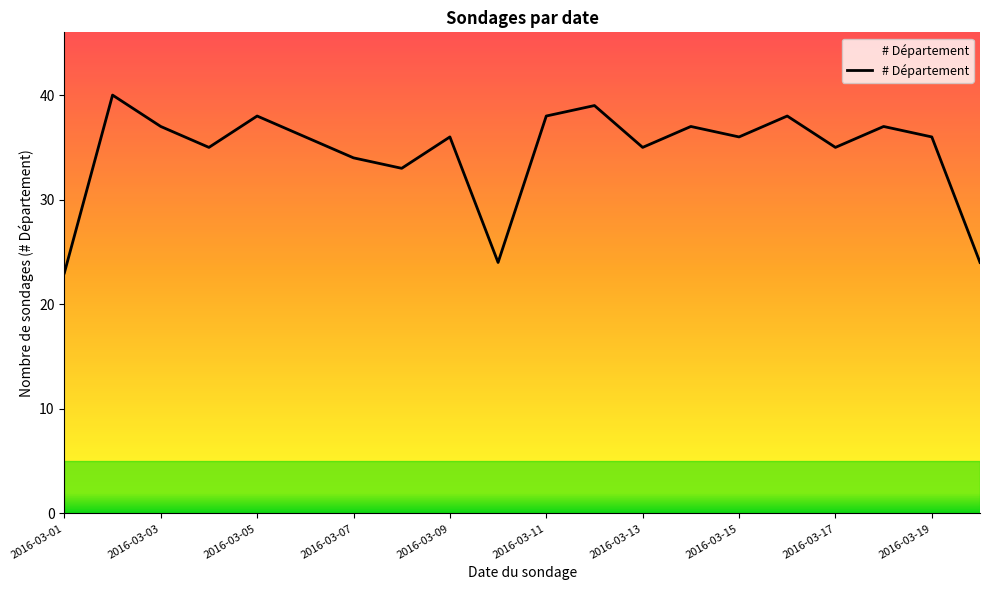

What is the greatest value displayed?

40